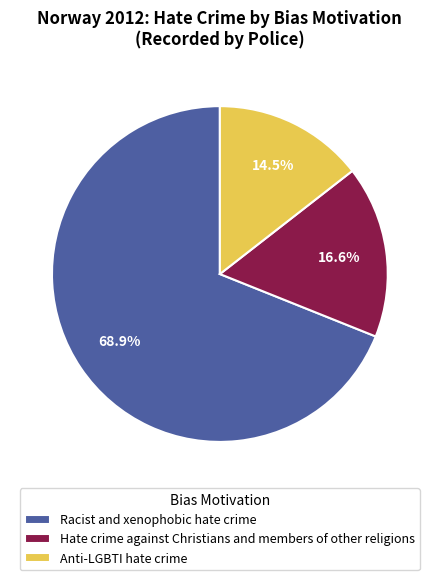

To the nearest percent, what is the average slice percentage?

33%